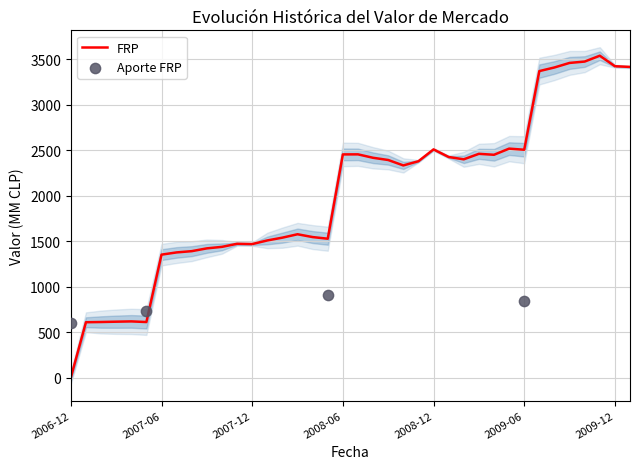

Which category has the lowest value in the FRP series?

2006-12